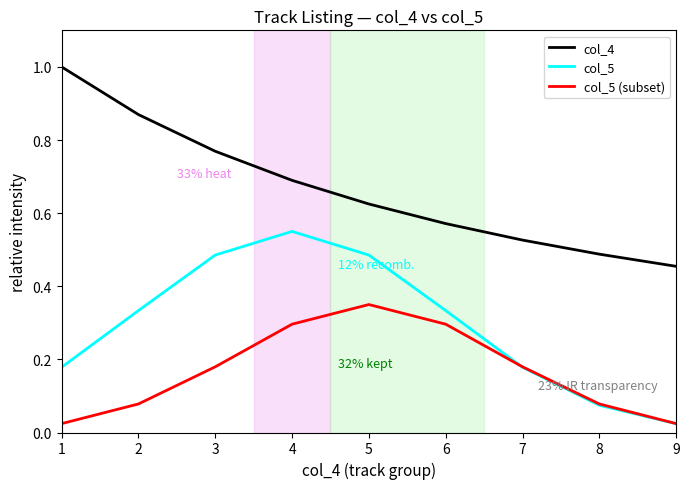

Does the chart have visible grid lines?

No